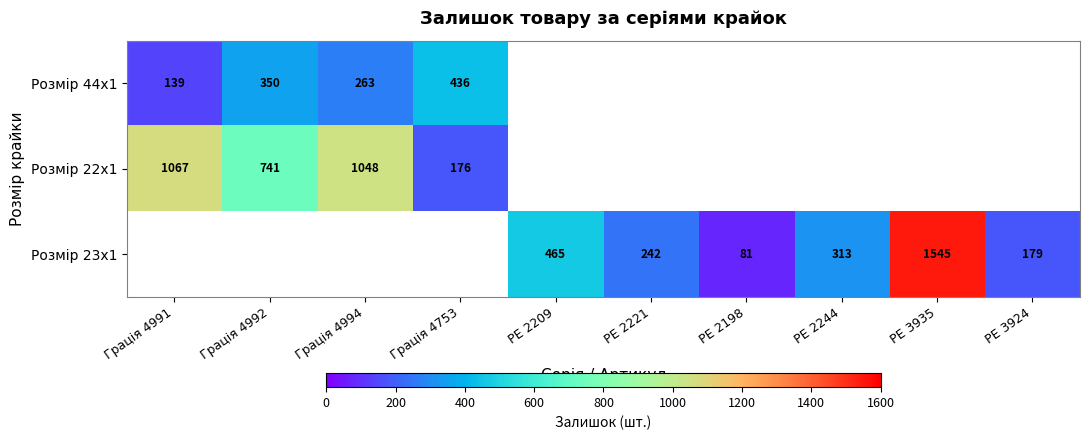

Between Грація 4992 and Грація 4991, which is larger?

Грація 4992